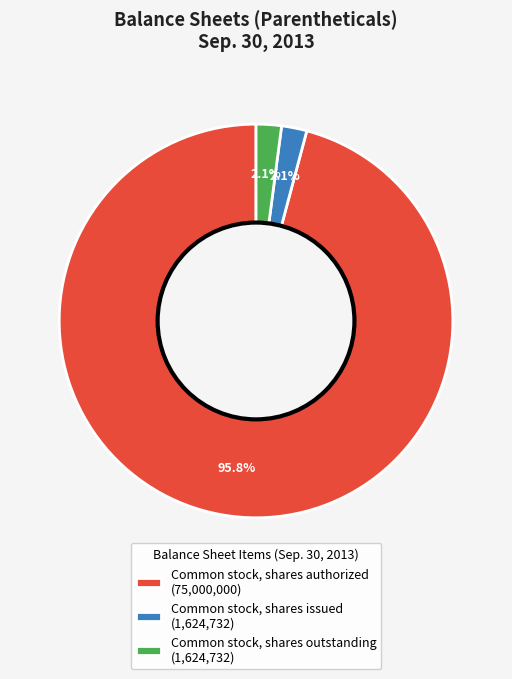

True or false: Common stock, shares outstanding accounts for 17% of the total.

False